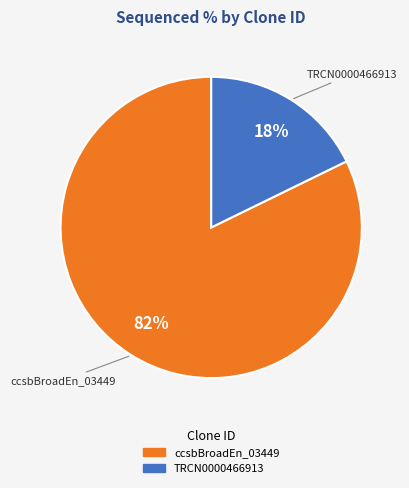

To the nearest percent, what is the average slice percentage?

50%